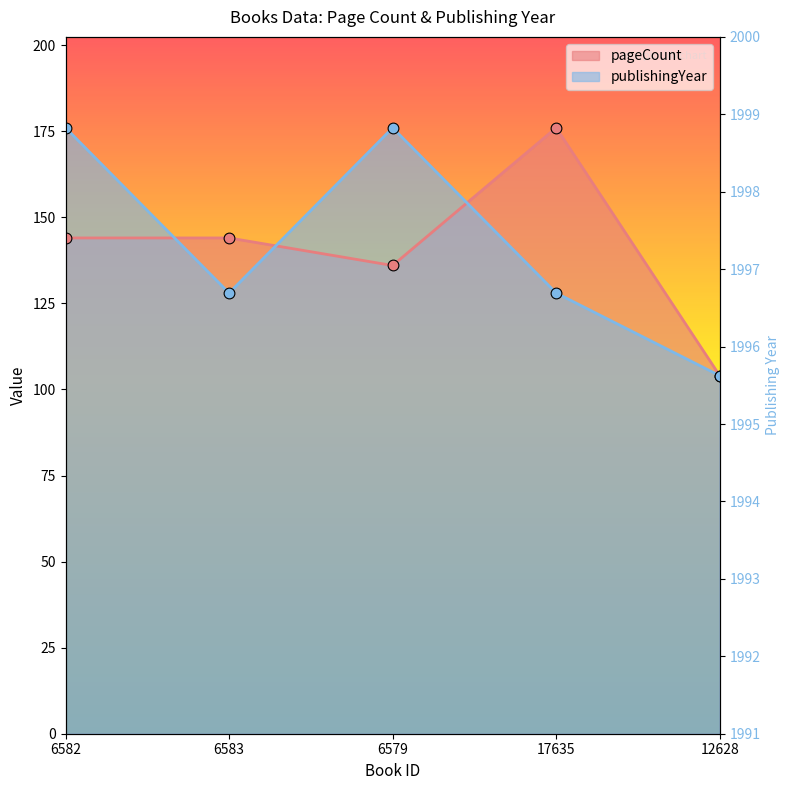

At which category is the sum across all series the highest?

6582